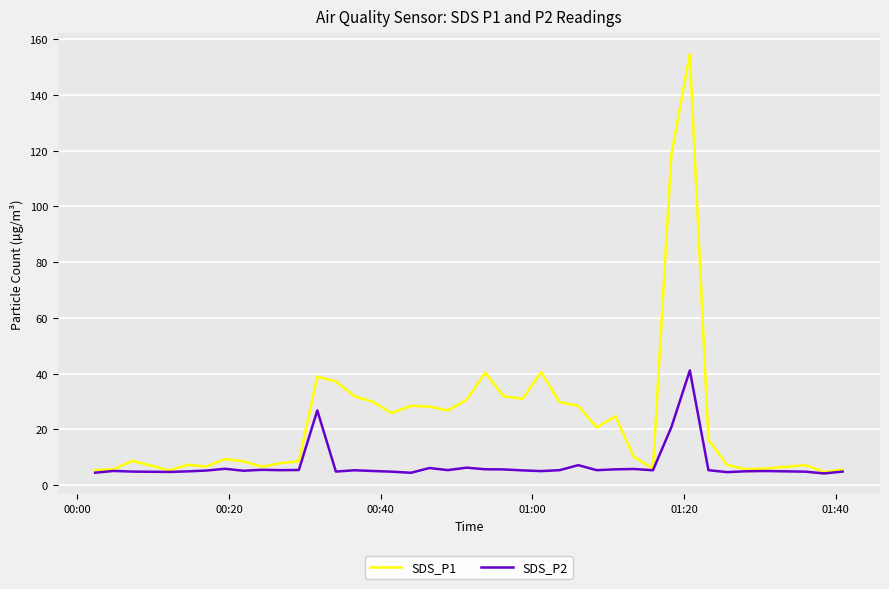

Which series has the largest total across all categories?

SDS_P1